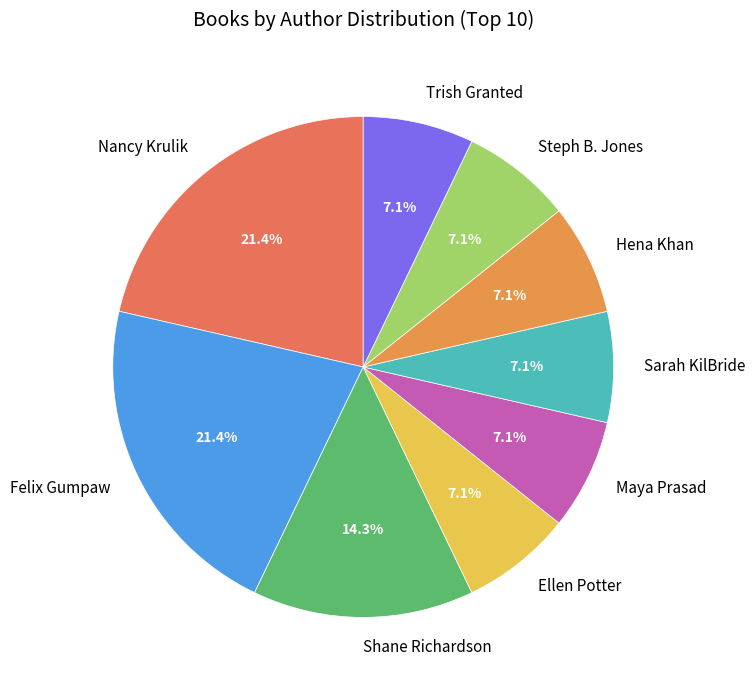

The Trish Granted slice represents 1% of the pie. True or false?

False